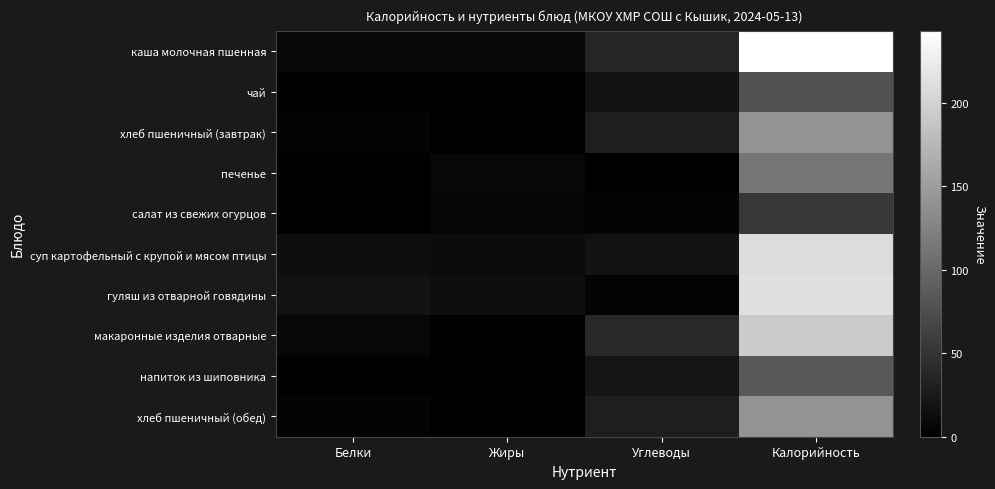

Which label corresponds to the largest value in the chart?

Калорийность